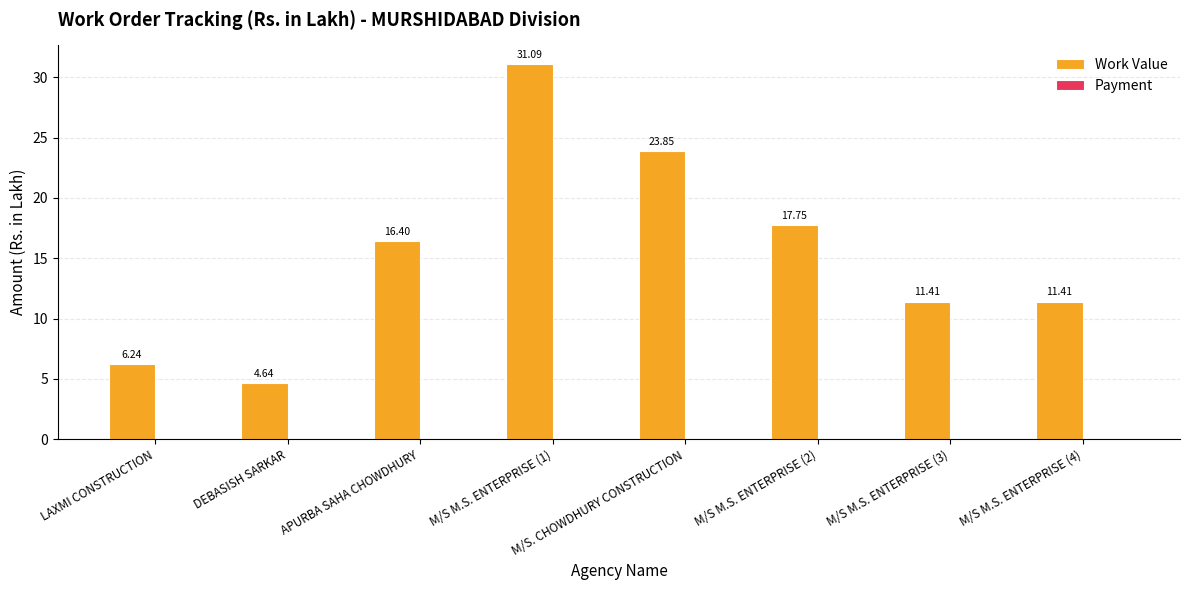

What is the label of the 3rd bar from the left?

APURBA SAHA CHOWDHURY